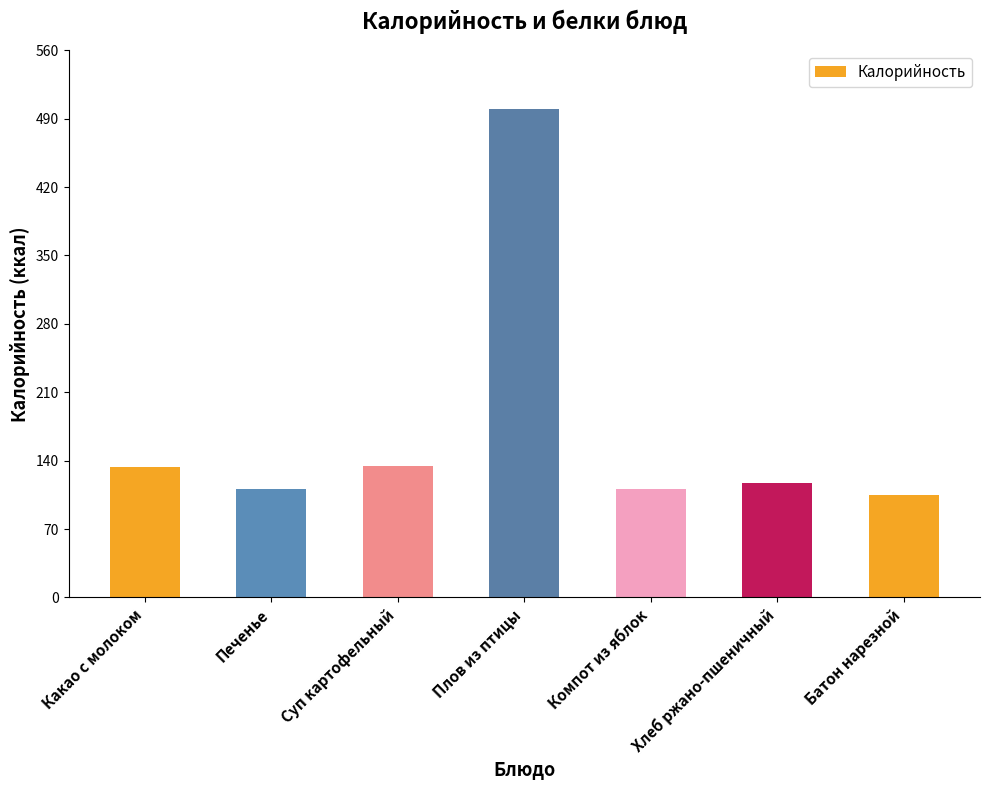

What position from the left is Печенье?

2